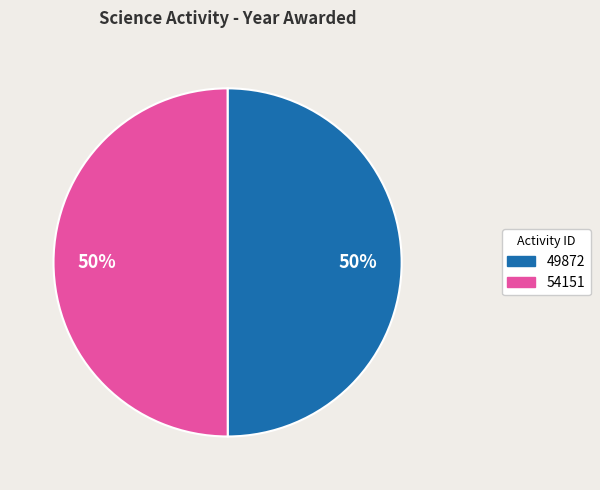

What is the ratio of the value at 49872 to the value at 54151?

1.0